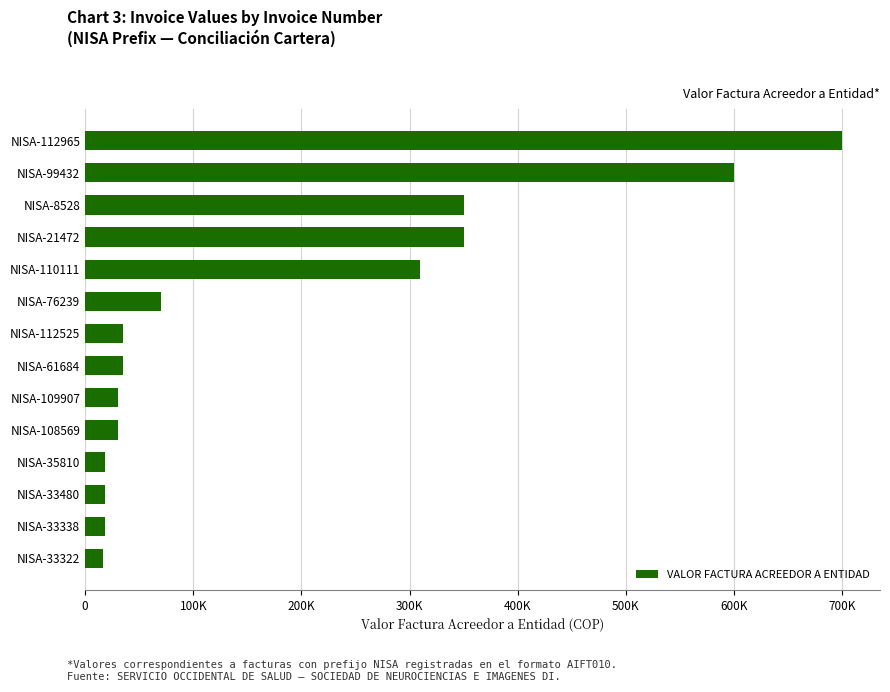

Does the chart contain any negative values?

No